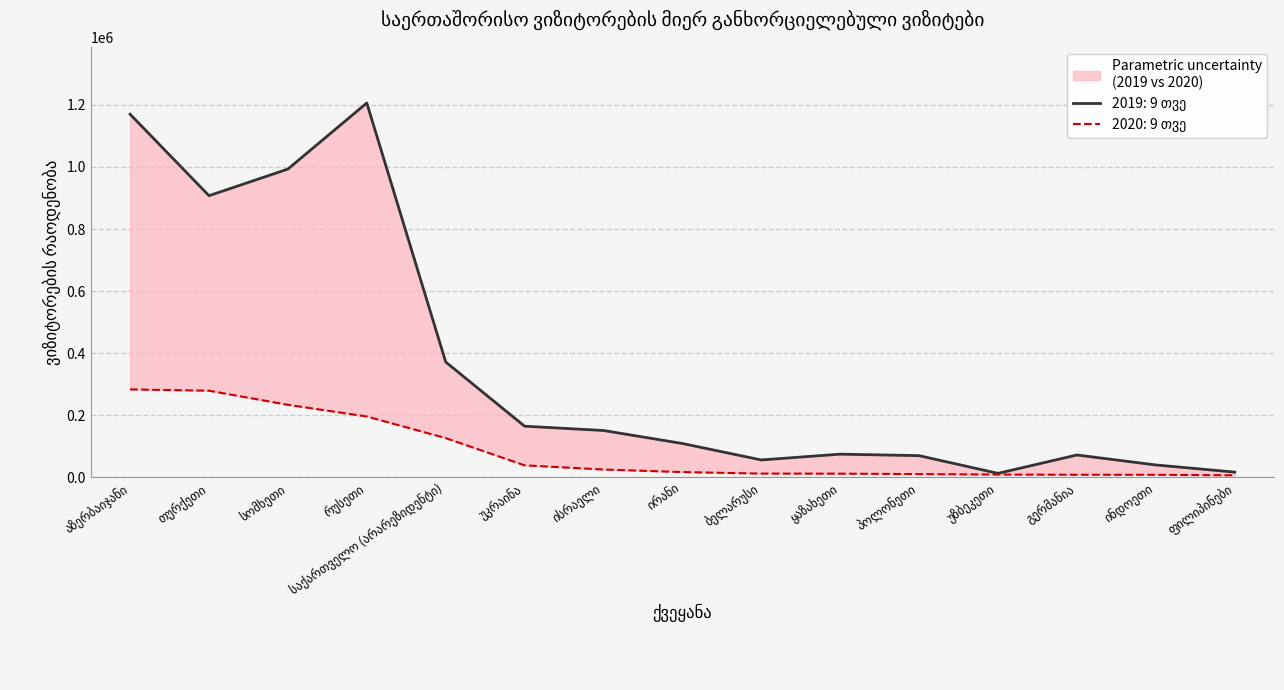

At ინდოეთი, list the series in order from smallest to largest.

2020: 9 თვე, 2019: 9 თვე